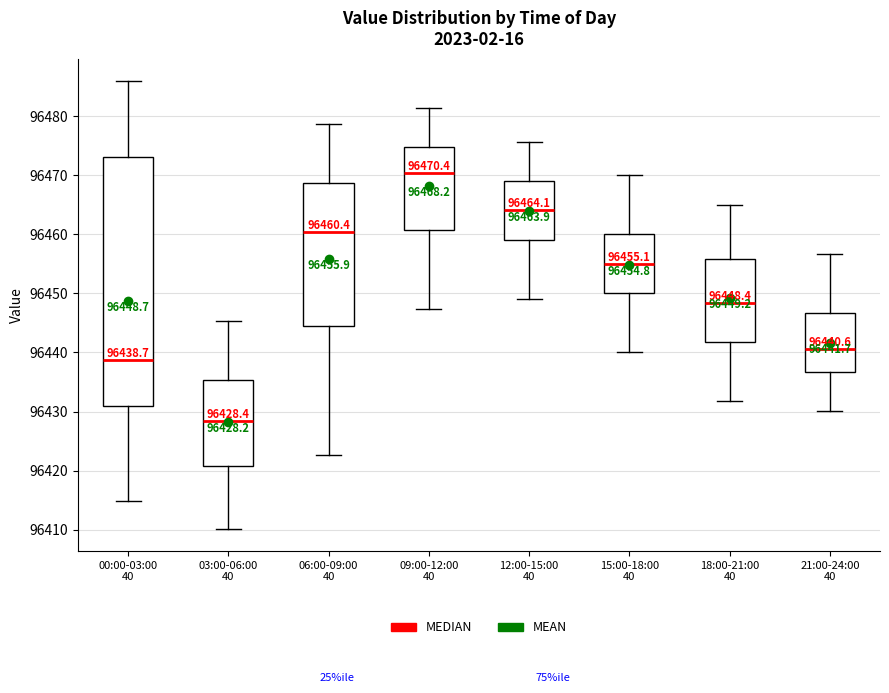

Which box is the tallest, from its lower edge to its upper edge?

00:00-03:00 40